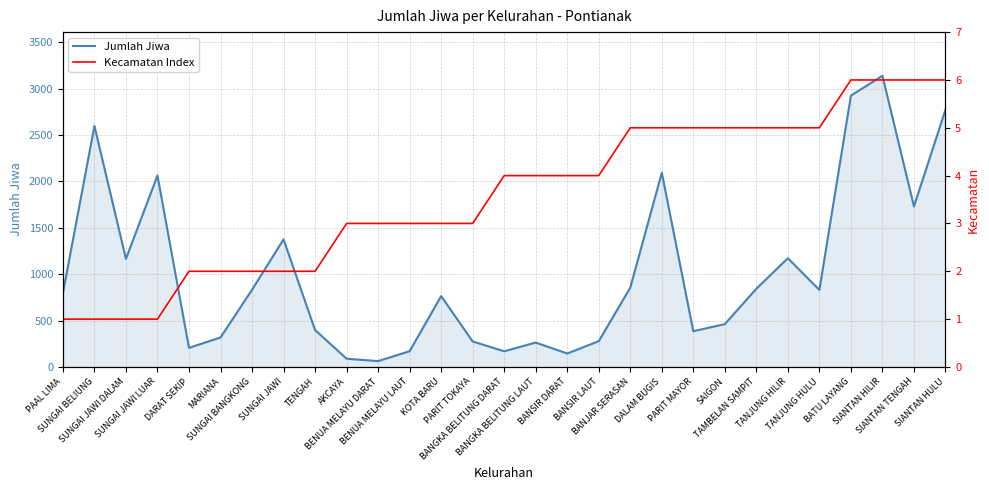

Which series has the widest spread of values?

Jumlah Jiwa